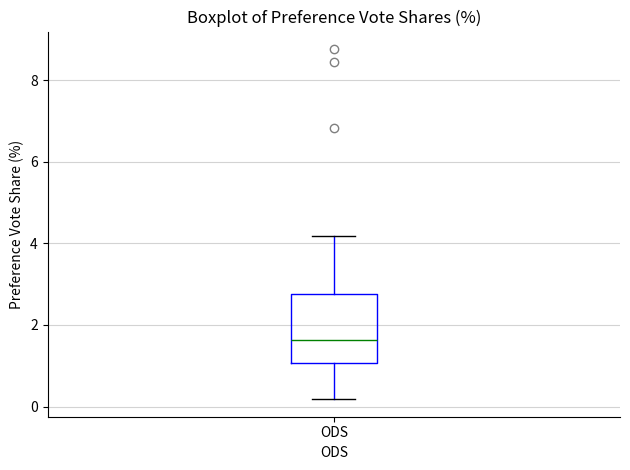

Transcribe this box plot: give where the median line is, the range the box spans, and where the two whiskers end, as read against the y-axis. The values are not printed on the chart, so give them approximately, as read against the axis.

median 1.6, box 1.0 to 2.8, whiskers 0.2 to 4.2